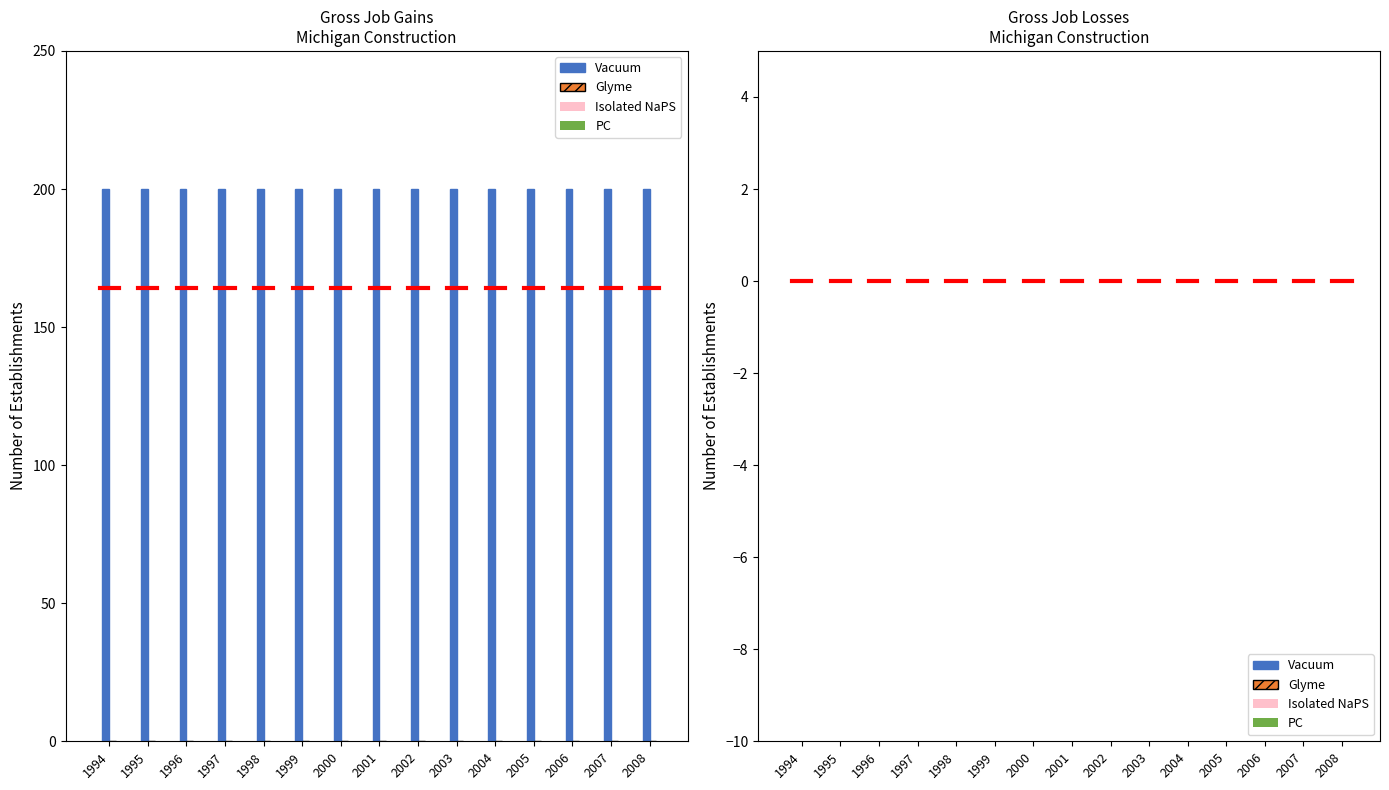

Rank the categories by Closing establishments value from lowest to highest.

1994, 1995, 1996, 1997, 1998, 1999, 2000, 2001, 2002, 2003, 2004, 2005, 2006, 2007, 2008